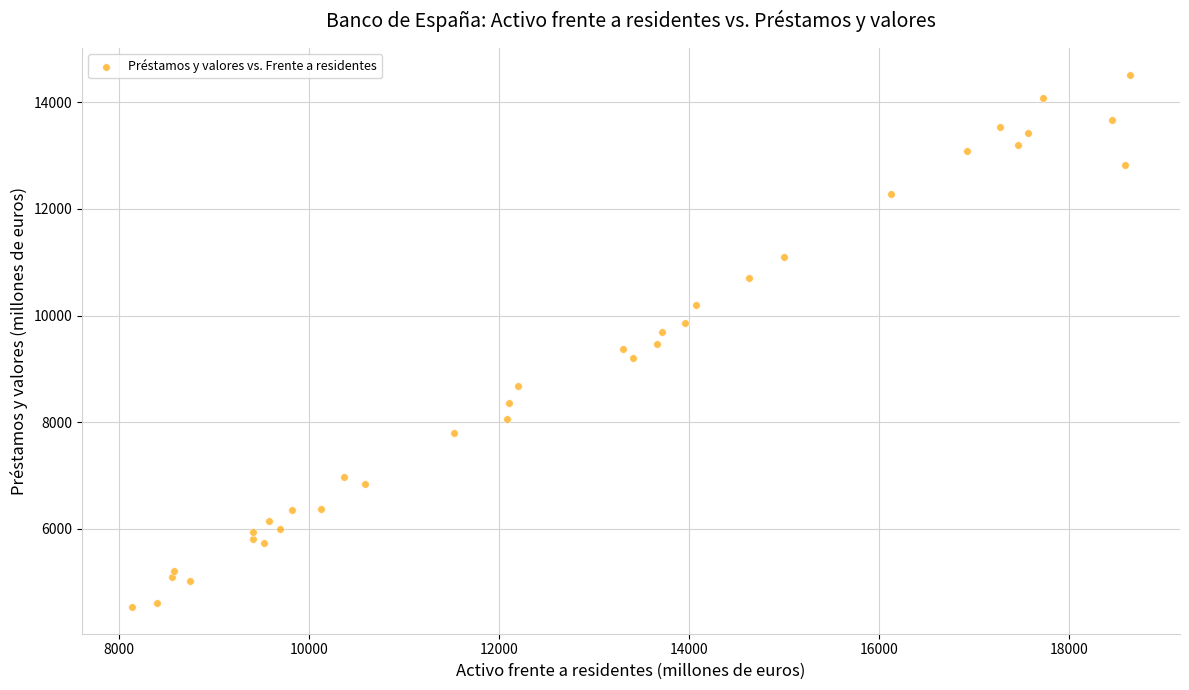

What is the range of X values (max minus min)?

10505